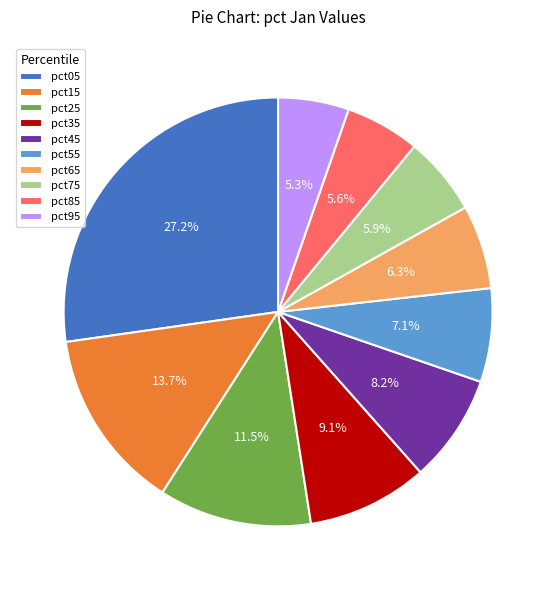

Is pct75 the majority of the pie?

No